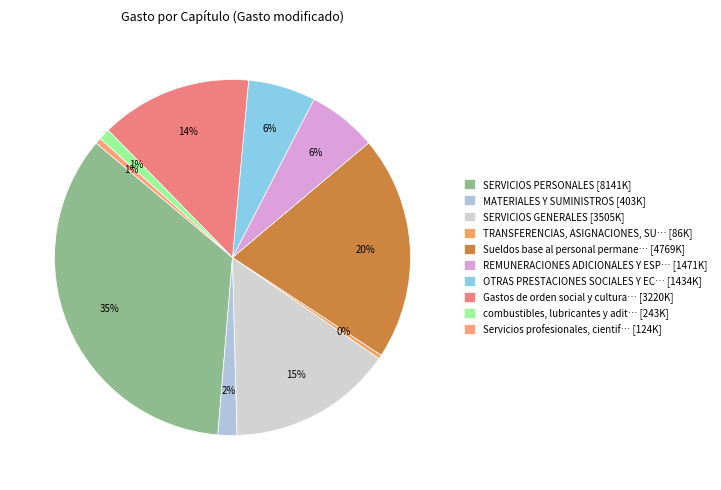

What is the largest slice in the pie chart?

SERVICIOS PERSONALES [8141K]